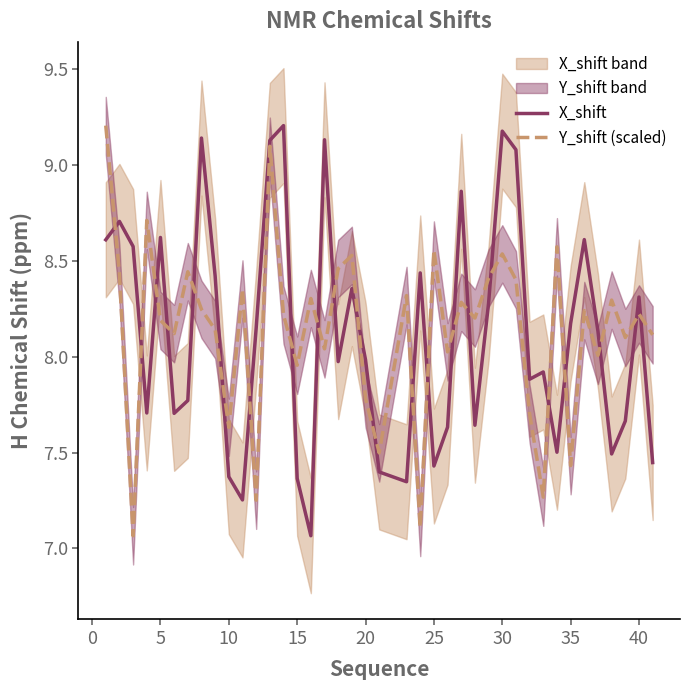

Which series ends up on top after the final intersection of Y_shift (scaled) and X_shift?

Y_shift (scaled)